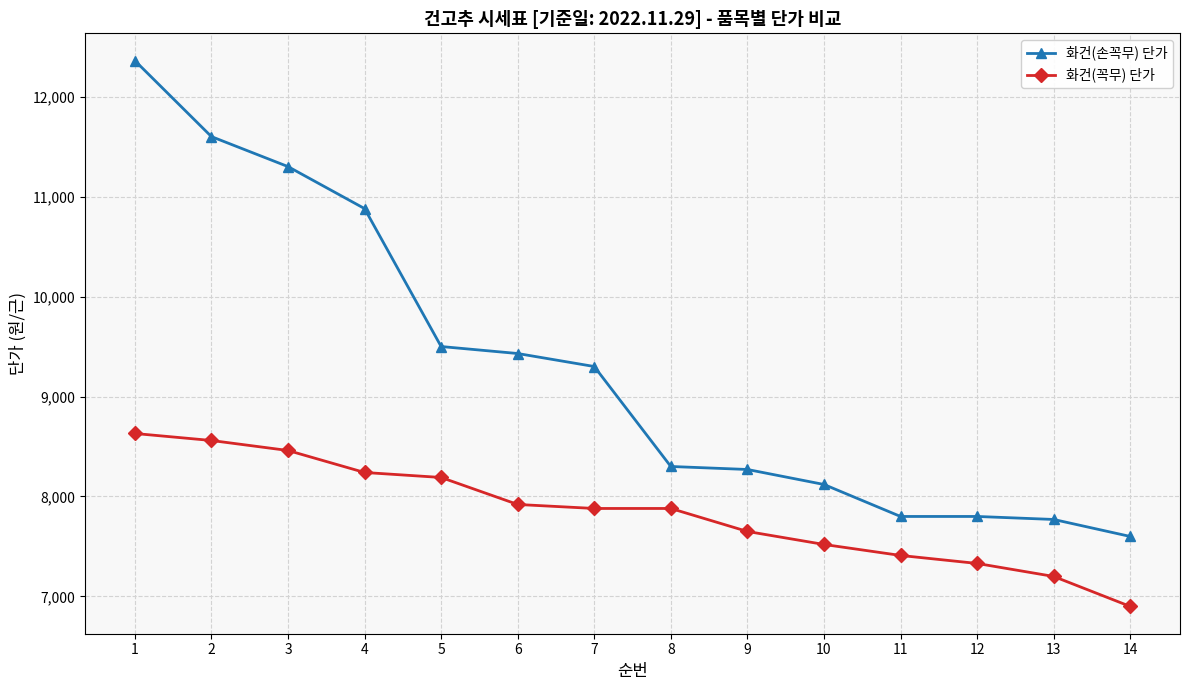

What is the value of the 화건(손꼭무) 단가 point at the 13th from the left?

7770